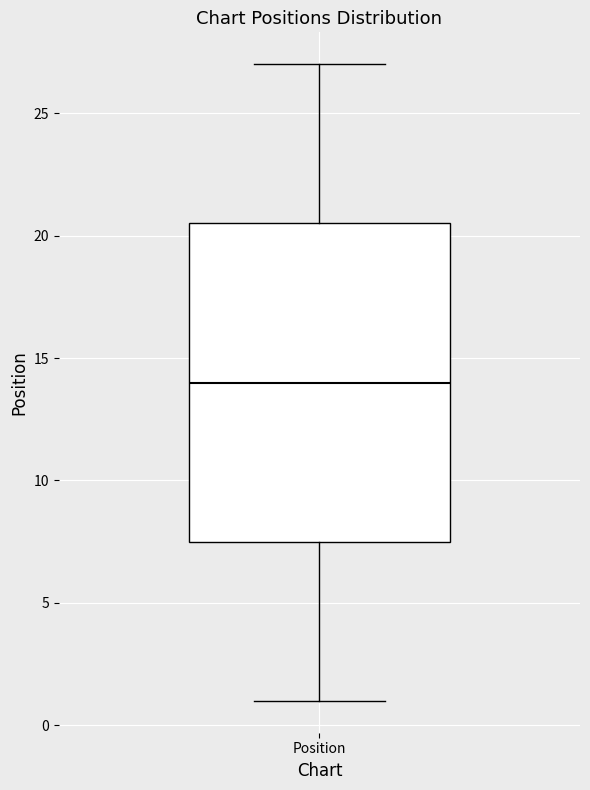

Where is the upper edge of the box for Position on the y-axis? The values are not printed on the chart, so give them approximately, as read against the axis.

20.5